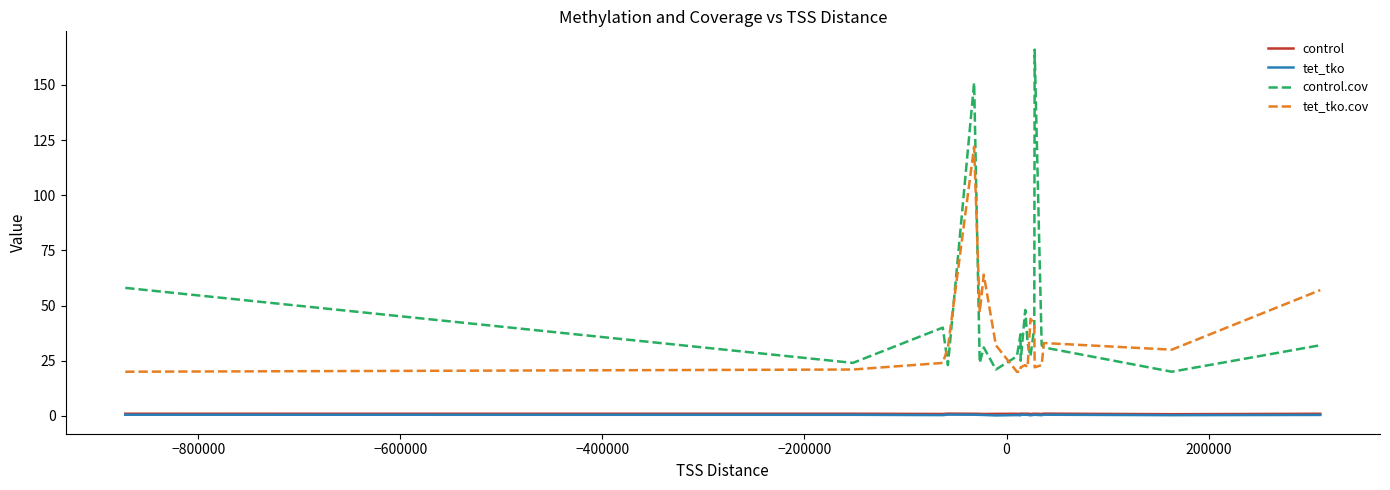

Which series has the largest range (max minus min)?

control.cov